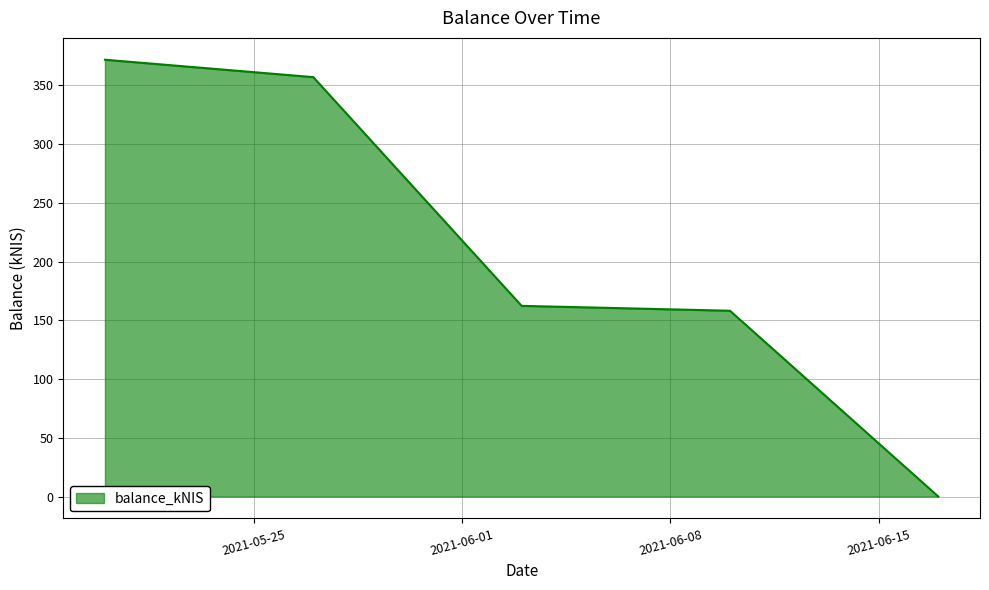

What is the average value?

209.8